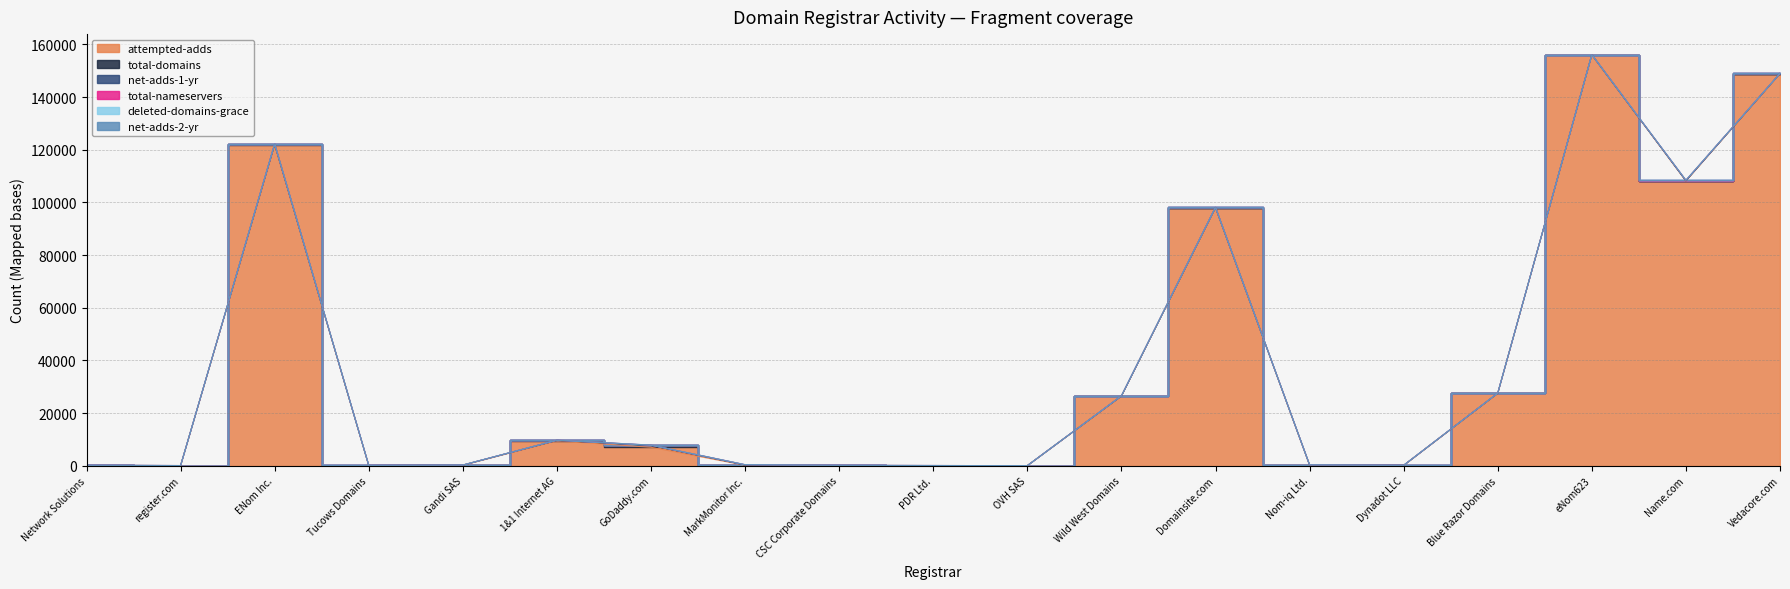

How many distinct data groups are displayed?

6